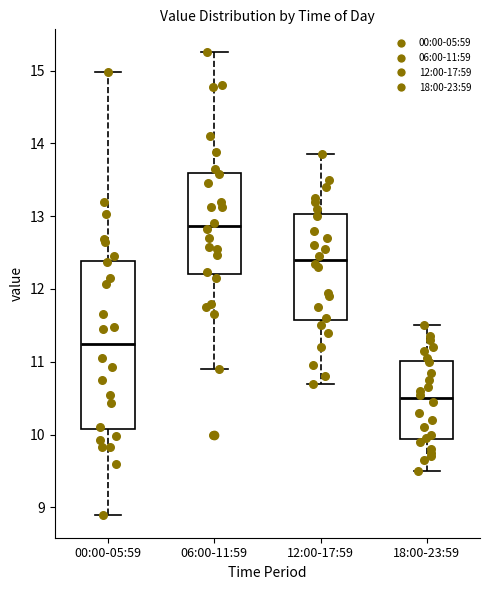

Which box has the highest median line?

06:00-11:59